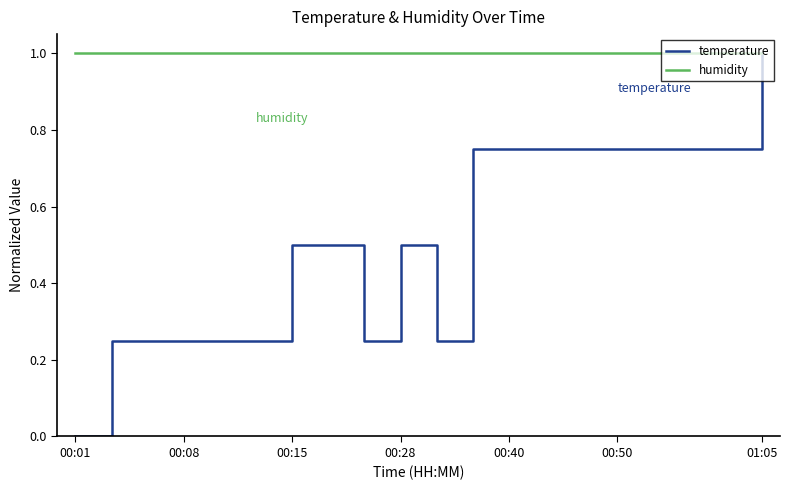

What are all the series names shown in the legend?

temperature, humidity